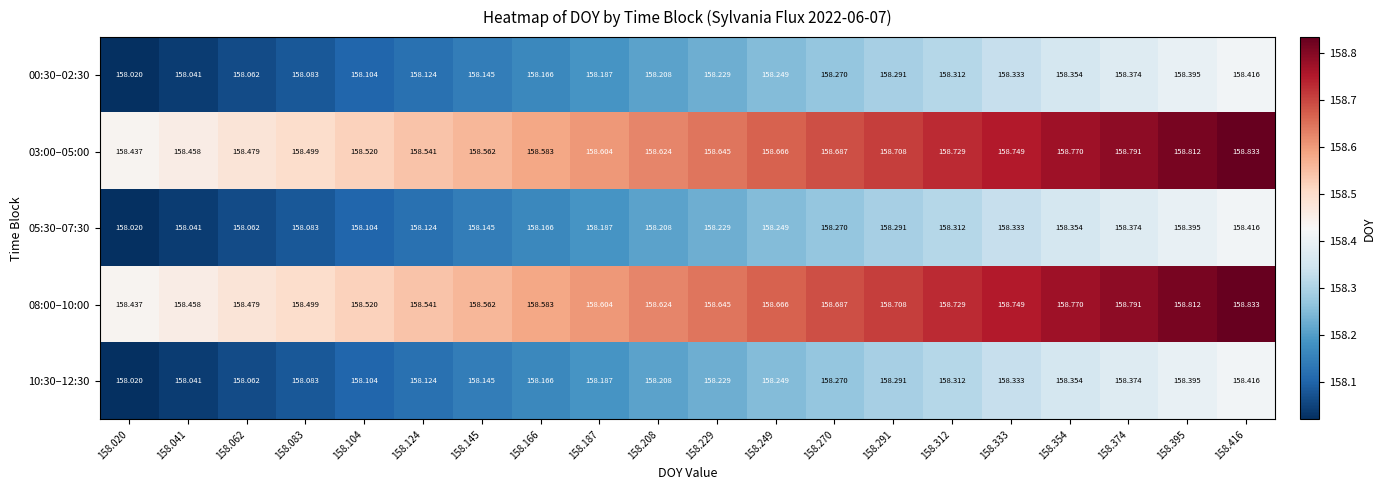

Is the value of 10:30–12:30 at 158.187 greater than the value of 08:00–10:00 at 158.333?

No